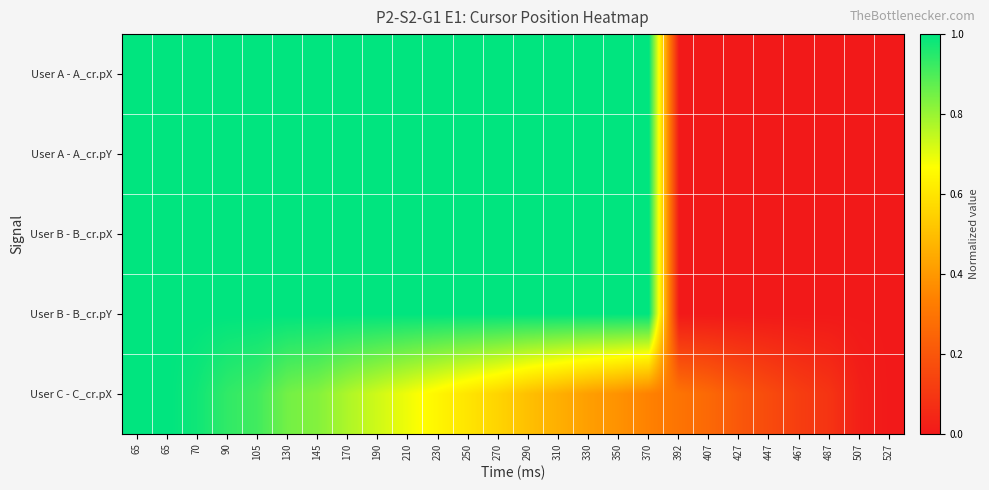

Reading right to left, extract all data points from this chart.

User A - A_cr.pX: 527=0.0	507=0.0	487=0.0	467=0.0	447=0.0	427=0.0	407=0.0	392=0.0	370=1.0	350=1.0	330=1.0	310=1.0	290=1.0	270=1.0	250=1.0	230=1.0	210=1.0	190=1.0	170=1.0	145=1.0	130=1.0	105=1.0	90=1.0	70=1.0	65=1.0	65=1.0
User A - A_cr.pY: 527=0.0	507=0.0	487=0.0	467=0.0	447=0.0	427=0.0	407=0.0	392=0.0	370=1.0	350=1.0	330=1.0	310=1.0	290=1.0	270=1.0	250=1.0	230=1.0	210=1.0	190=1.0	170=1.0	145=1.0	130=1.0	105=1.0	90=1.0	70=1.0	65=1.0	65=1.0
User B - B_cr.pX: 527=0.0	507=0.0	487=0.0	467=0.0	447=0.0	427=0.0	407=0.0	392=0.0	370=1.0	350=1.0	330=1.0	310=1.0	290=1.0	270=1.0	250=1.0	230=1.0	210=1.0	190=1.0	170=1.0	145=1.0	130=1.0	105=1.0	90=1.0	70=1.0	65=1.0	65=1.0
User B - B_cr.pY: 527=0.0	507=0.0	487=0.0	467=0.0	447=0.0	427=0.0	407=0.0	392=0.0	370=1.0	350=1.0	330=1.0	310=1.0	290=1.0	270=1.0	250=1.0	230=1.0	210=1.0	190=1.0	170=1.0	145=1.0	130=1.0	105=1.0	90=1.0	70=1.0	65=1.0	65=1.0
User C - C_cr.pX: 527=0.0	507=0.0	487=0.1	467=0.1	447=0.2	427=0.2	407=0.3	392=0.3	370=0.3	350=0.4	330=0.4	310=0.5	290=0.5	270=0.6	250=0.6	230=0.6	210=0.7	190=0.7	170=0.8	145=0.8	130=0.8	105=0.9	90=0.9	70=1.0	65=1.0	65=1.0